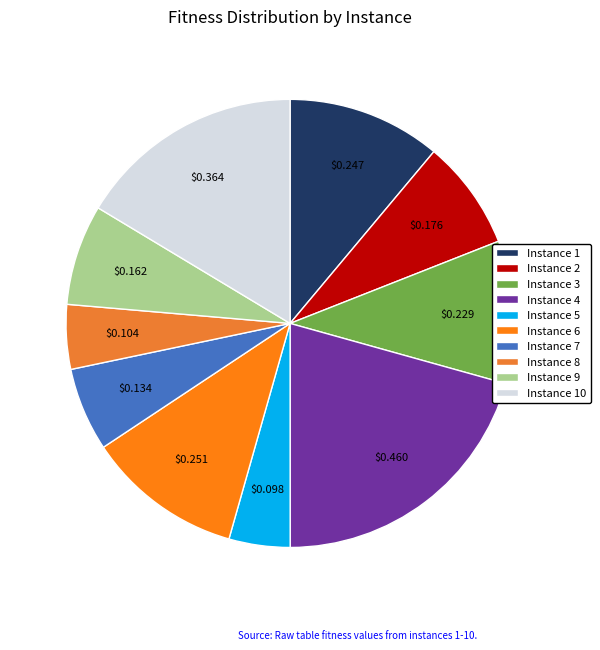

How many slices are in this pie chart?

10